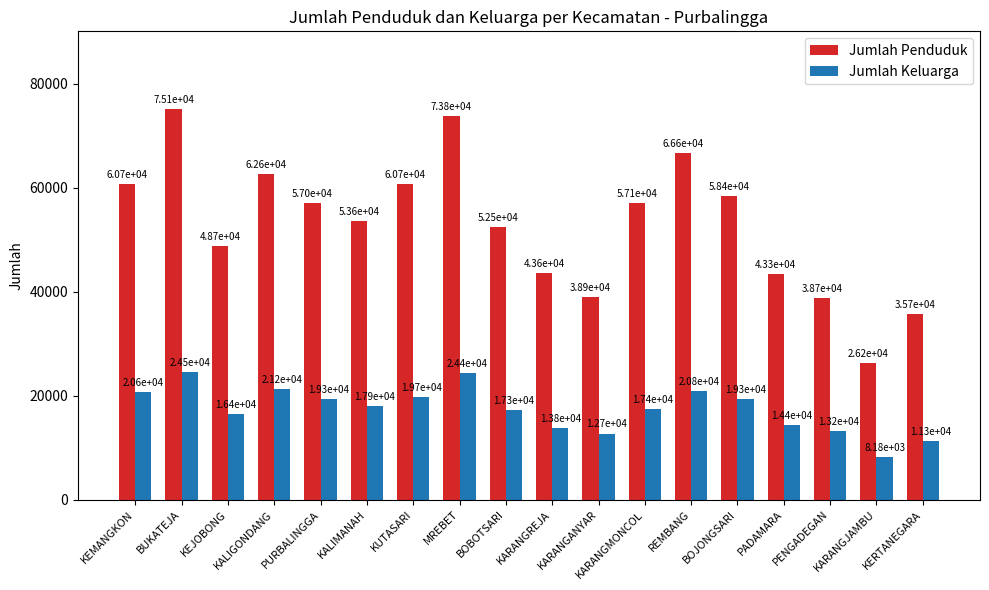

What is the label of the 8th bar from the left?

MREBET